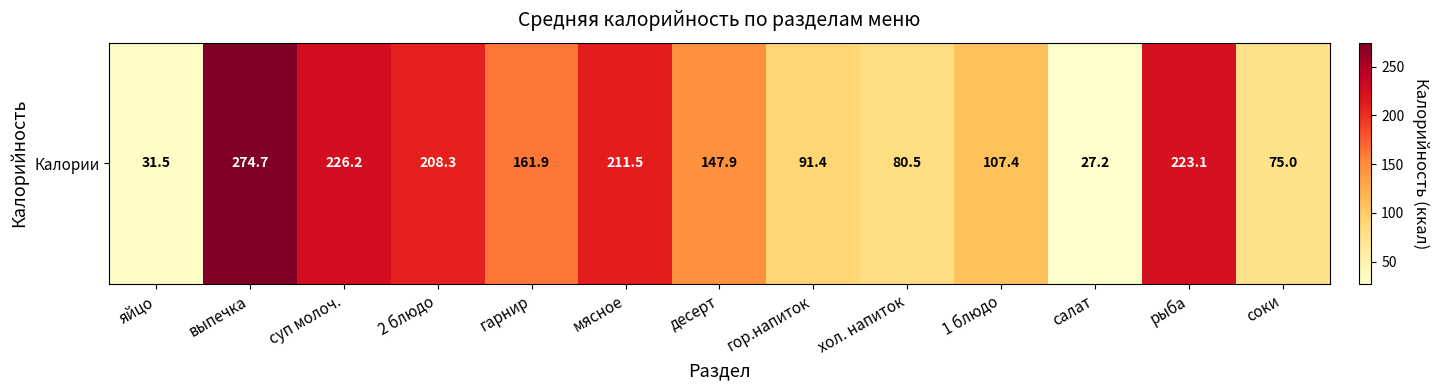

What is the greatest value displayed?

274.7